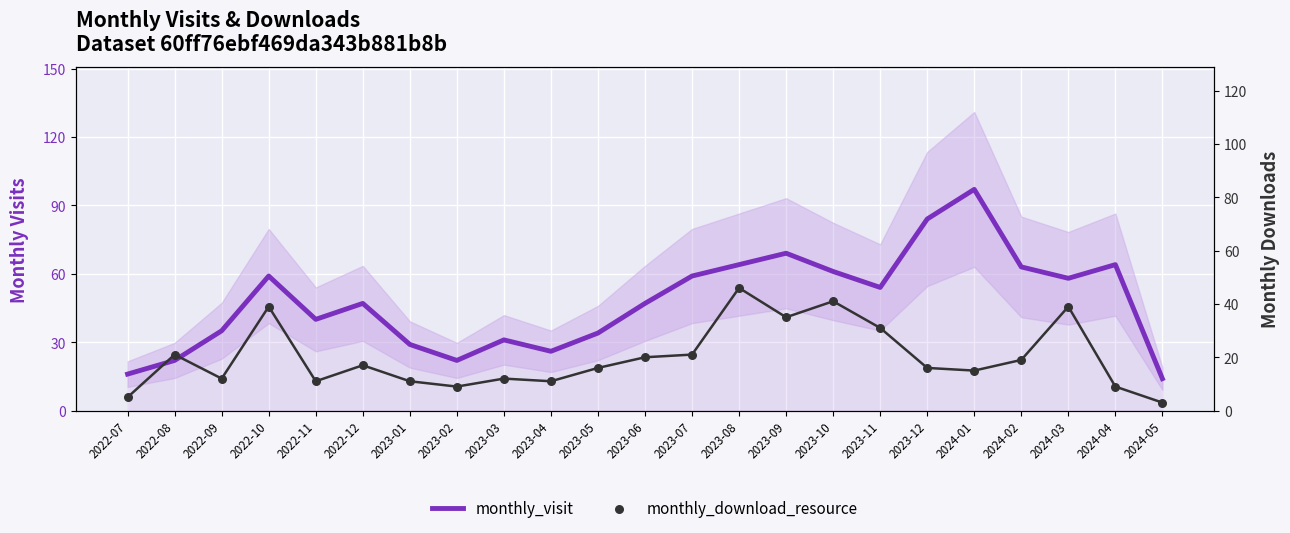

Is the value of monthly_download_resource at 2022-08 greater than the value of monthly_visit at 2022-09?

No